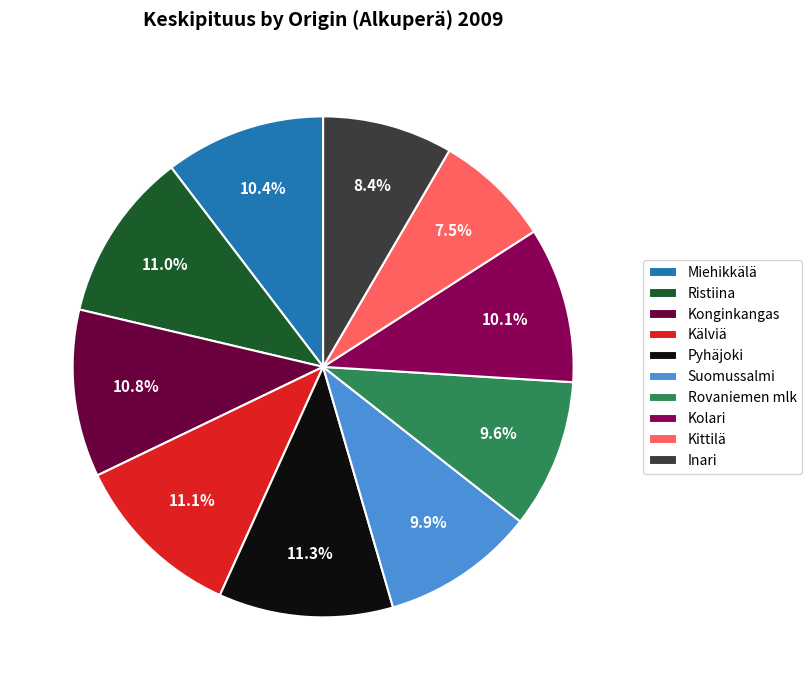

Does Pyhäjoki represent more than half of the total?

No